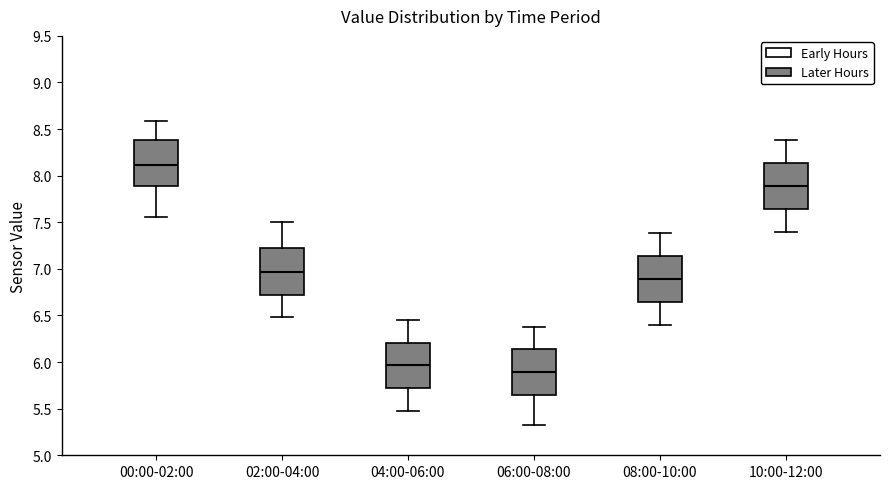

Reading left to right, transcribe this box plot: for each box, give where its median line is, the range the box spans, and where its two whiskers end, as read against the y-axis. The values are not printed on the chart, so give them approximately, as read against the axis.

00:00-02:00: median 8.10, box 7.90 to 8.40, whiskers 7.55 to 8.60
02:00-04:00: median 6.95, box 6.70 to 7.25, whiskers 6.50 to 7.50
04:00-06:00: median 5.95, box 5.70 to 6.20, whiskers 5.50 to 6.45
06:00-08:00: median 5.90, box 5.65 to 6.15, whiskers 5.35 to 6.40
08:00-10:00: median 6.90, box 6.65 to 7.15, whiskers 6.40 to 7.40
10:00-12:00: median 7.90, box 7.65 to 8.15, whiskers 7.40 to 8.40